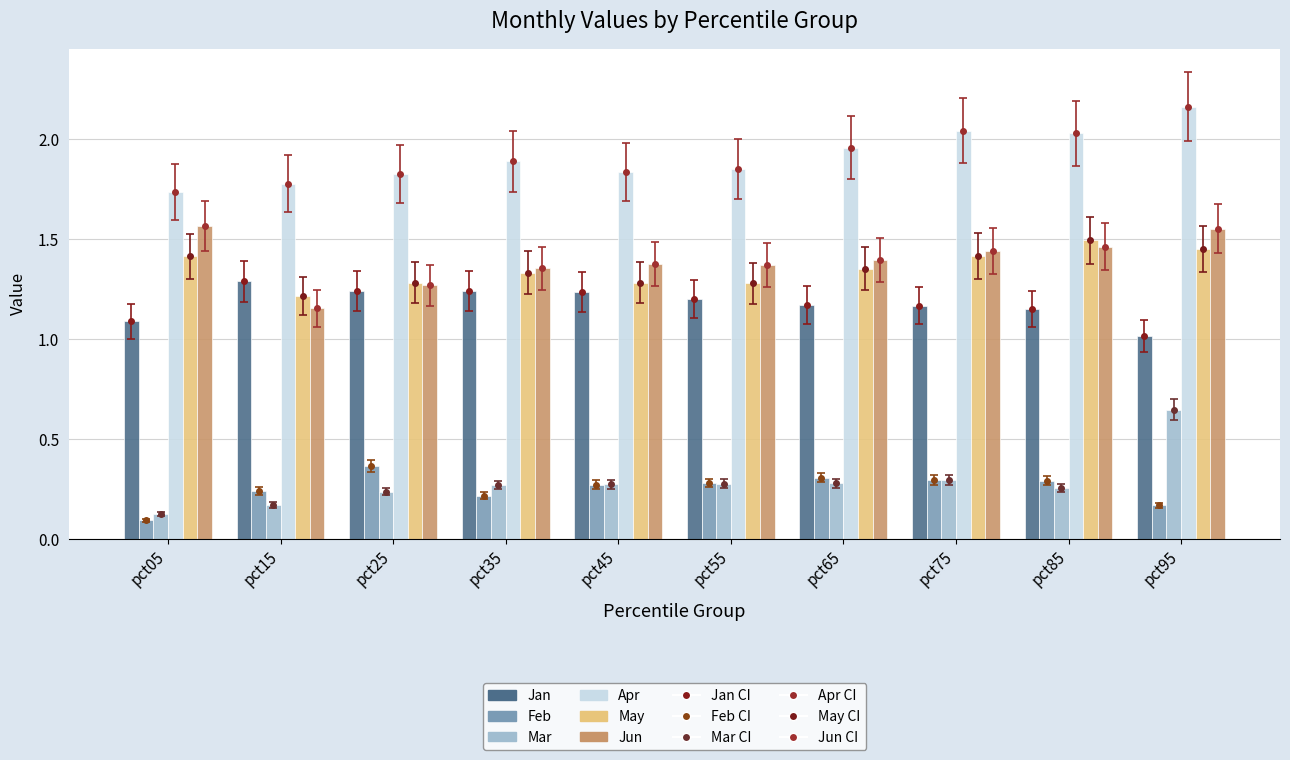

What is the highest value of the Jun series?

1.6